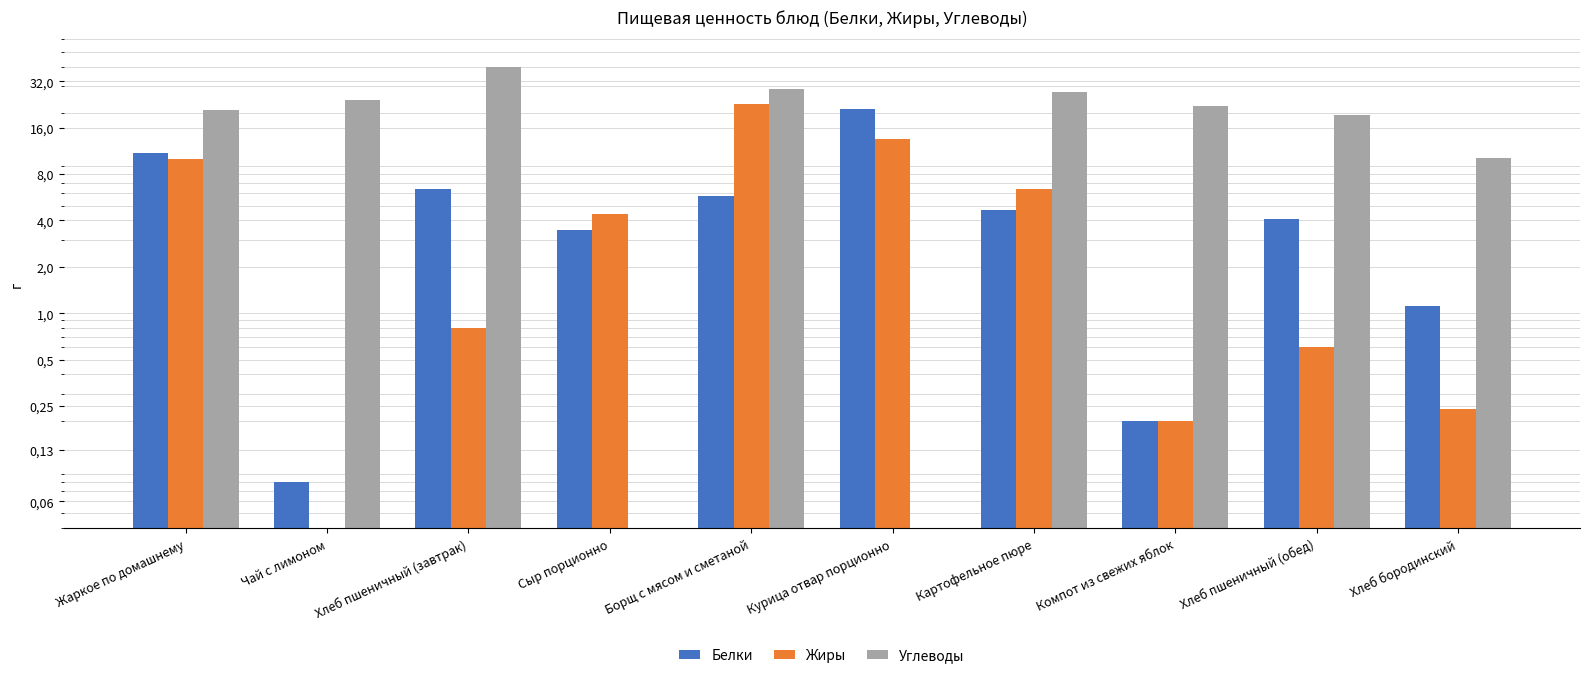

Reading left to right, transcribe all the data shown in this chart.

Белки: 11.0	0.1	6.4	3.5	5.8	21.1	4.7	0.2	4.1	1.1
Жиры: 10.0	0.0	0.8	4.4	22.8	13.6	6.4	0.2	0.6	0.2
Углеводы: 20.8	24.2	40.0	0.0	28.6	0.0	27.5	22.3	19.3	10.2